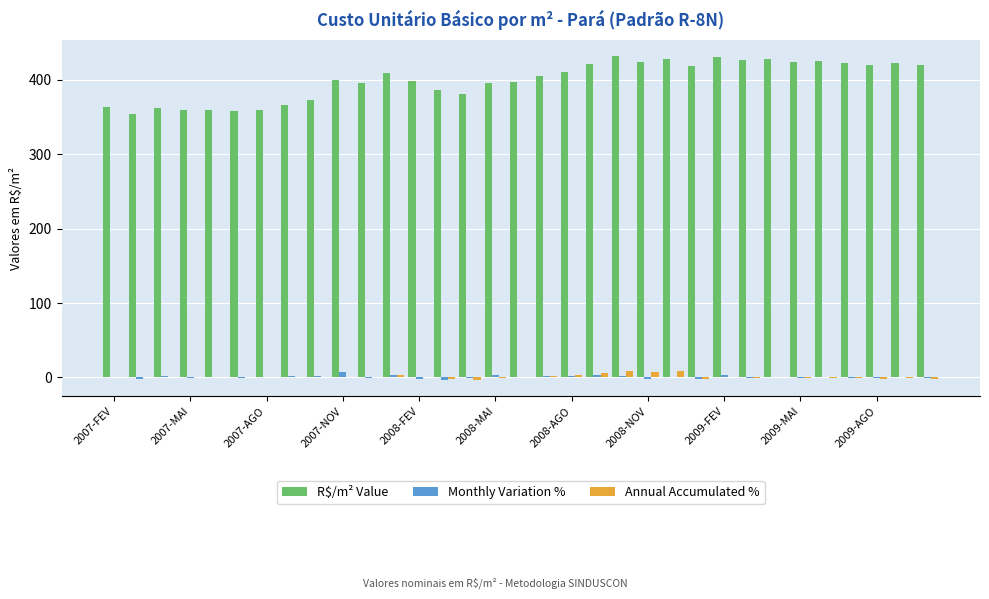

Which series has the largest total across all categories?

R$/m² Value